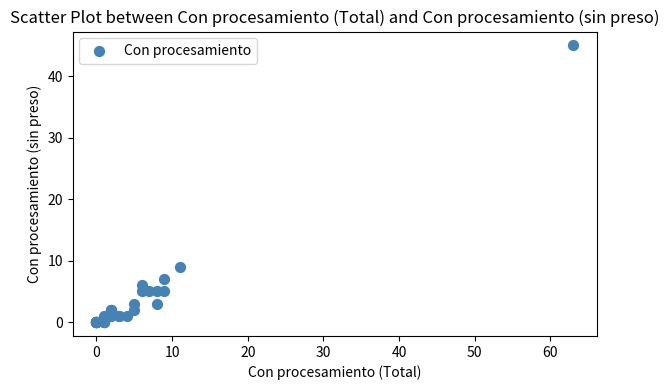

What Y value in the scatter plot is closest to 22?

9